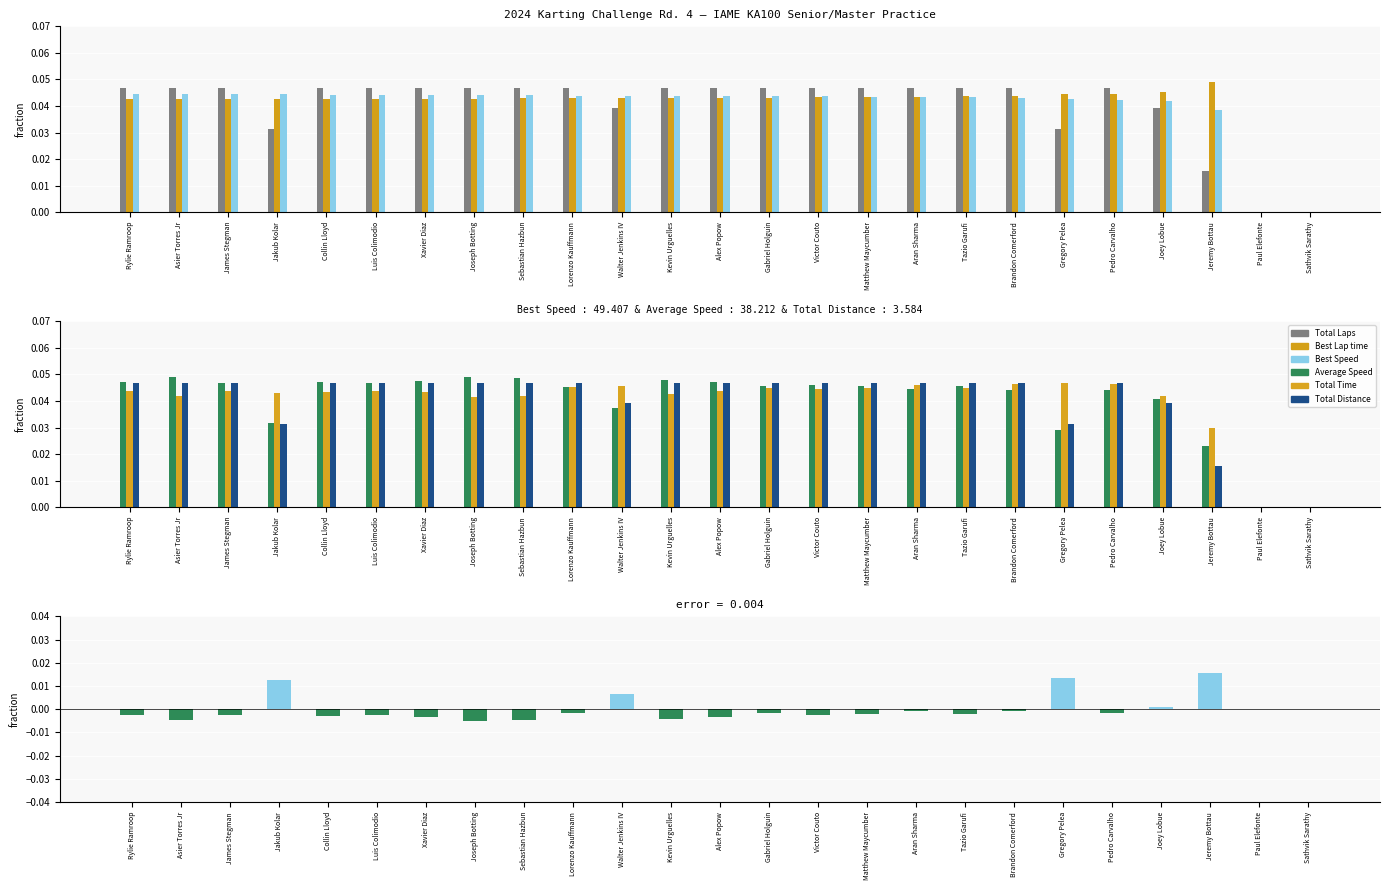

Rank the series by their maximum value, from highest to lowest.

Average Speed, Best Lap time, Total Laps, Total Distance, Total Time, Best Speed